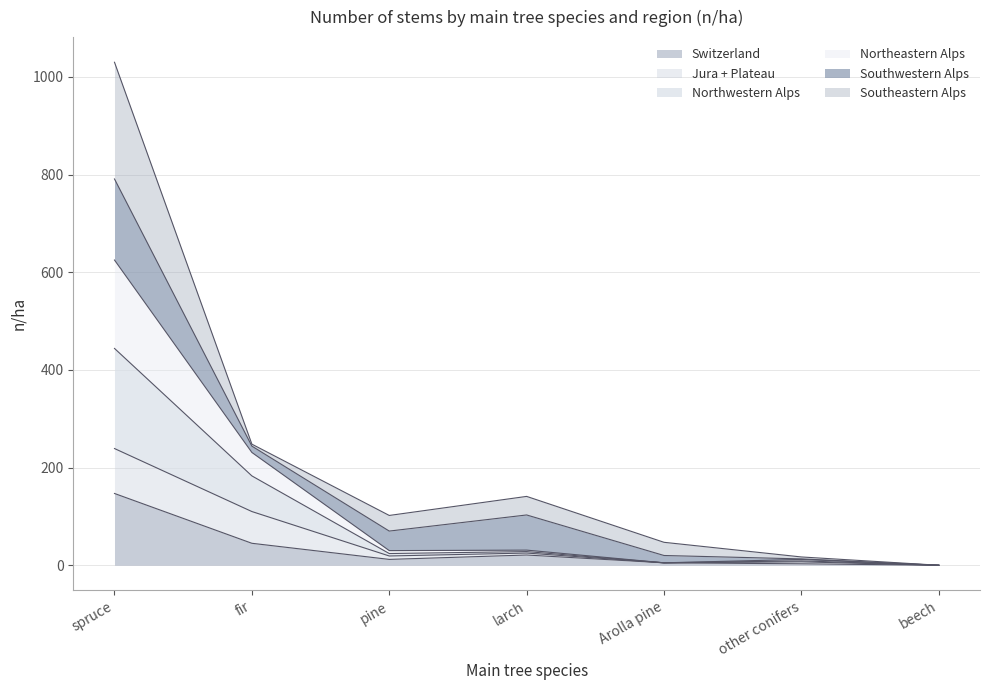

How many lines are shown in the chart?

6